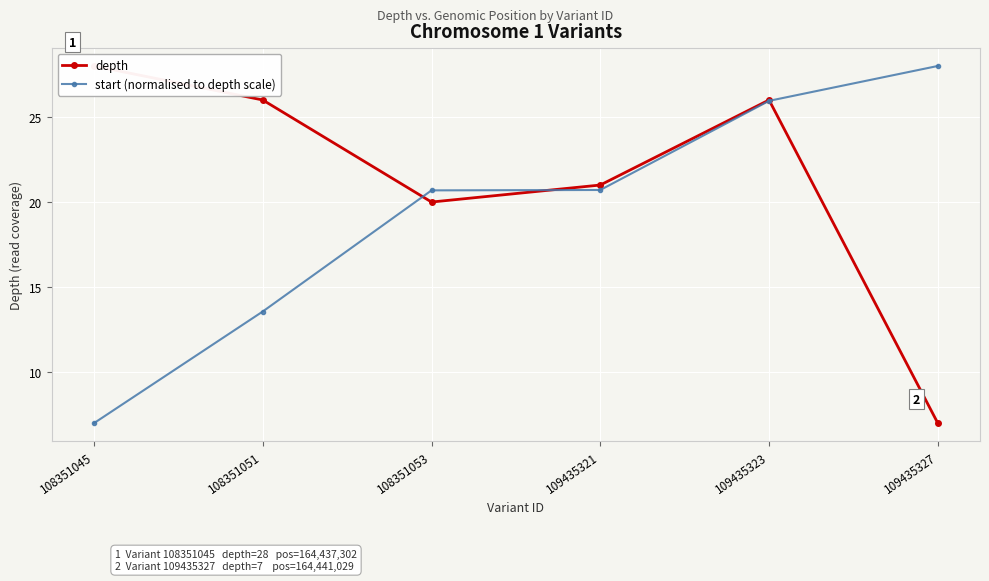

Which category has the highest value across all series?

108351045